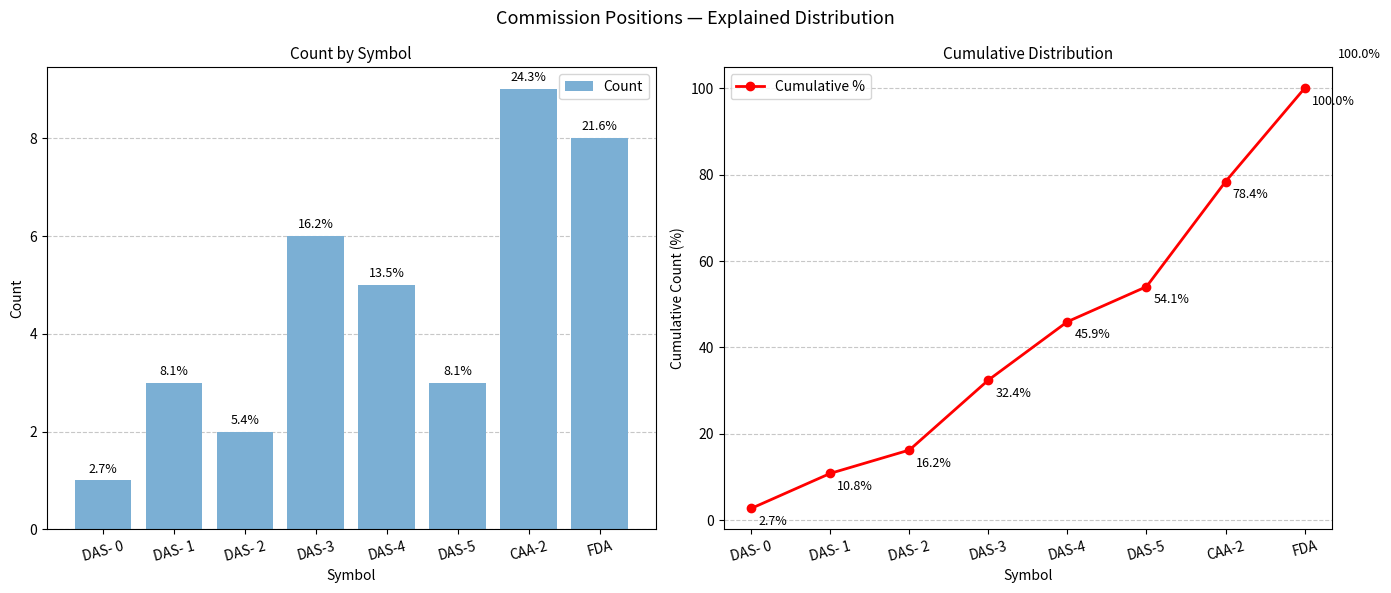

What is the value of the Count bar at the 3rd from the left?

2.0